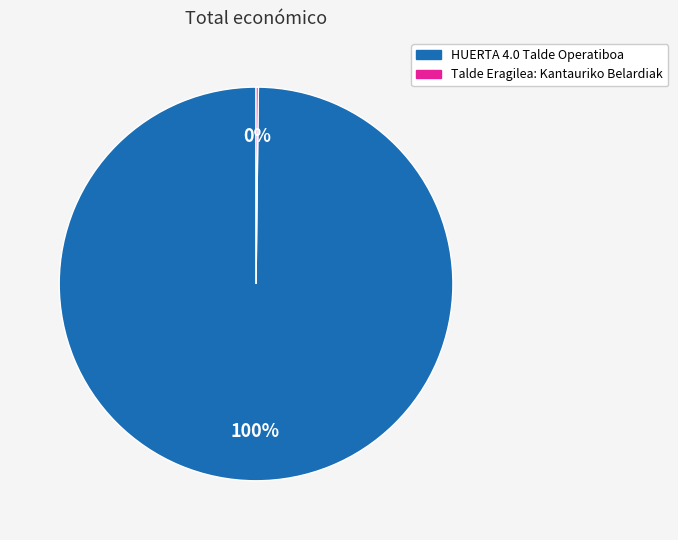

Which category accounts for the majority?

HUERTA 4.0 Talde Operatiboa